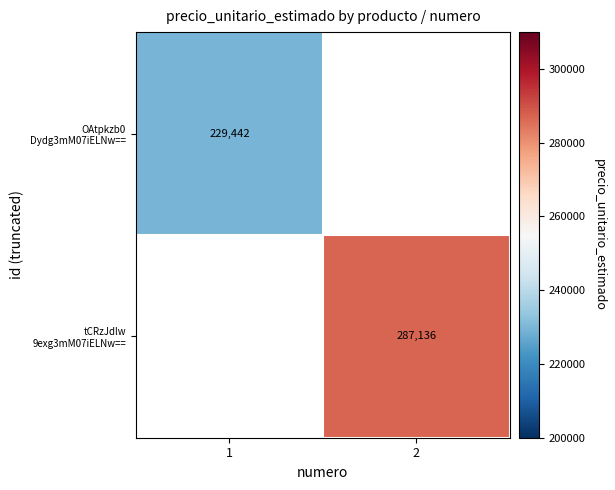

How many values in OAtpkzb0 Dydg3mM07iELNw== are above zero?

1